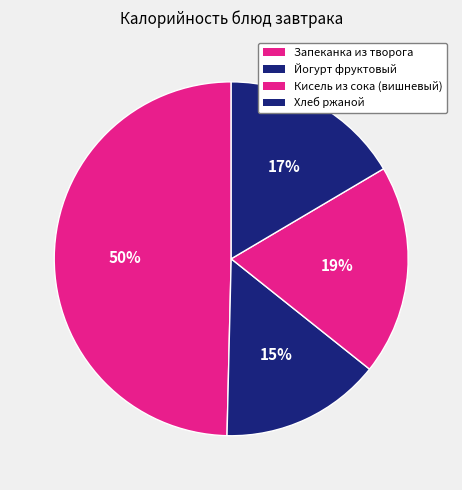

To the nearest percent, what portion does Кисель из сока (вишневый) represent?

19%